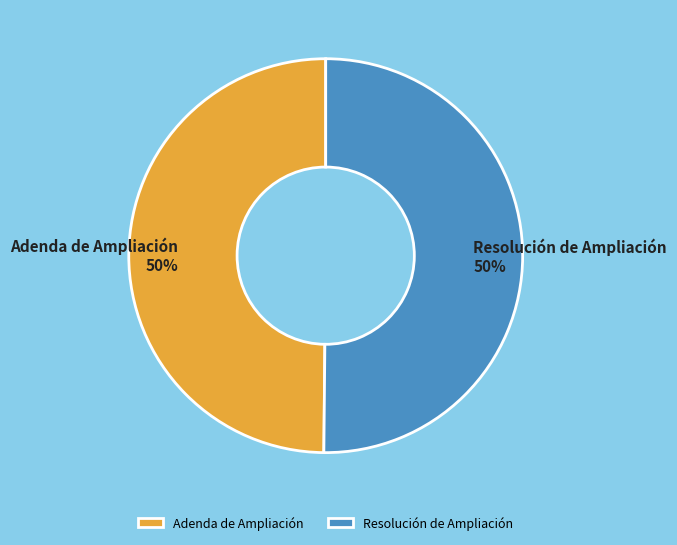

Count the number of slices in the pie.

2